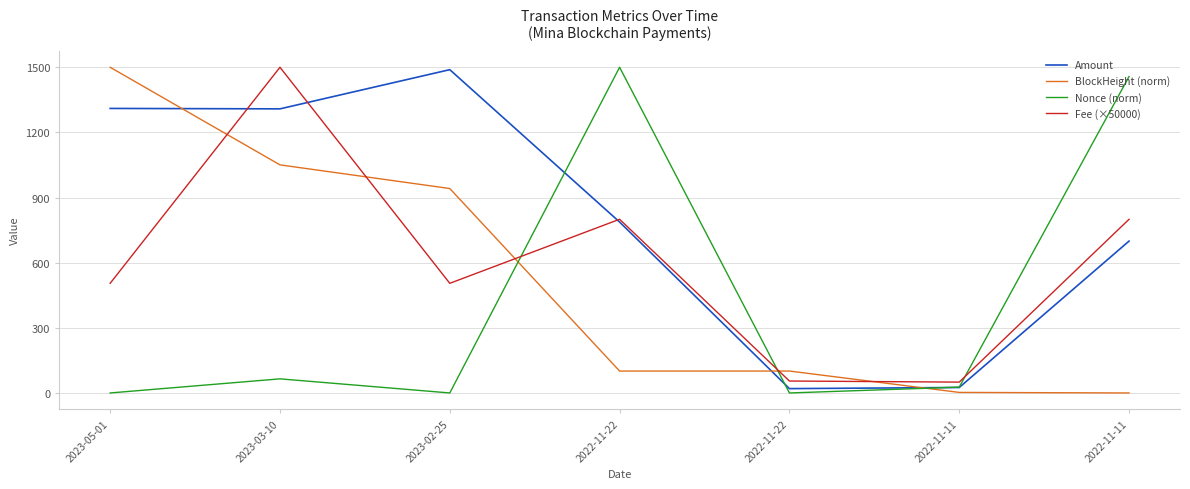

Reading right to left, list all the values displayed in this chart.

Amount: 699.5	25.3	20.0	787.2	1489.0	1308.5	1310.4
BlockHeight (norm): 0.0	2.5	100.9	100.9	941.6	1050.5	1500.0
Nonce (norm): 1457.4	27.0	0.0	1500.0	0.0	65.0	0.0
Fee (×50000): 800.0	50.0	55.0	800.0	505.0	1500.0	505.0